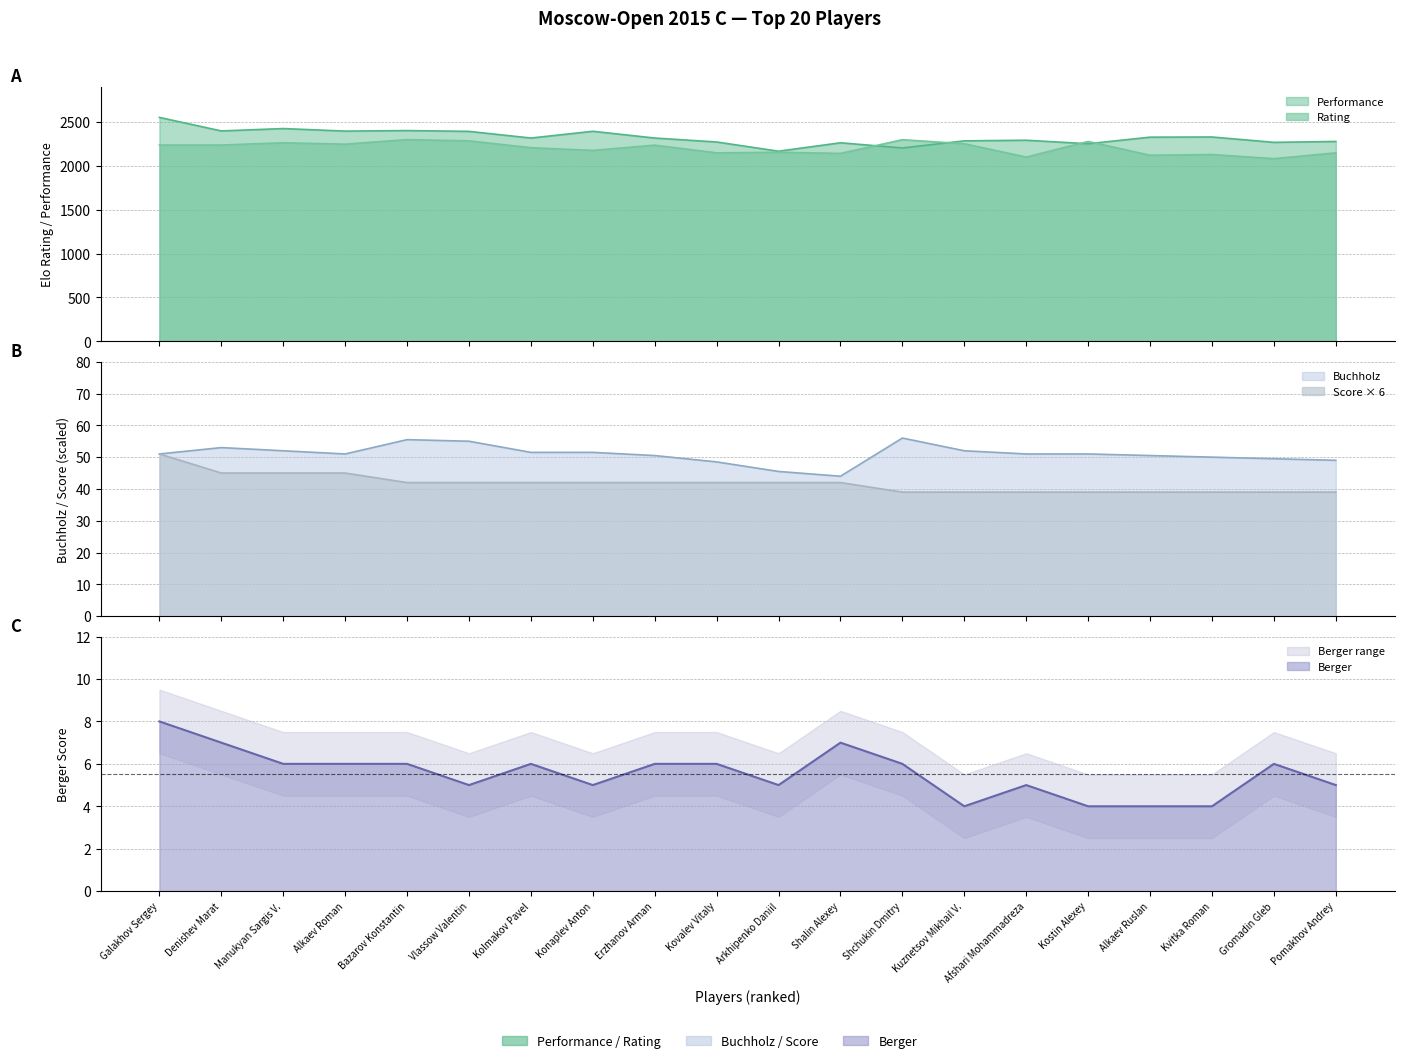

True or false: Rating has more than 0 interior local peaks.

True